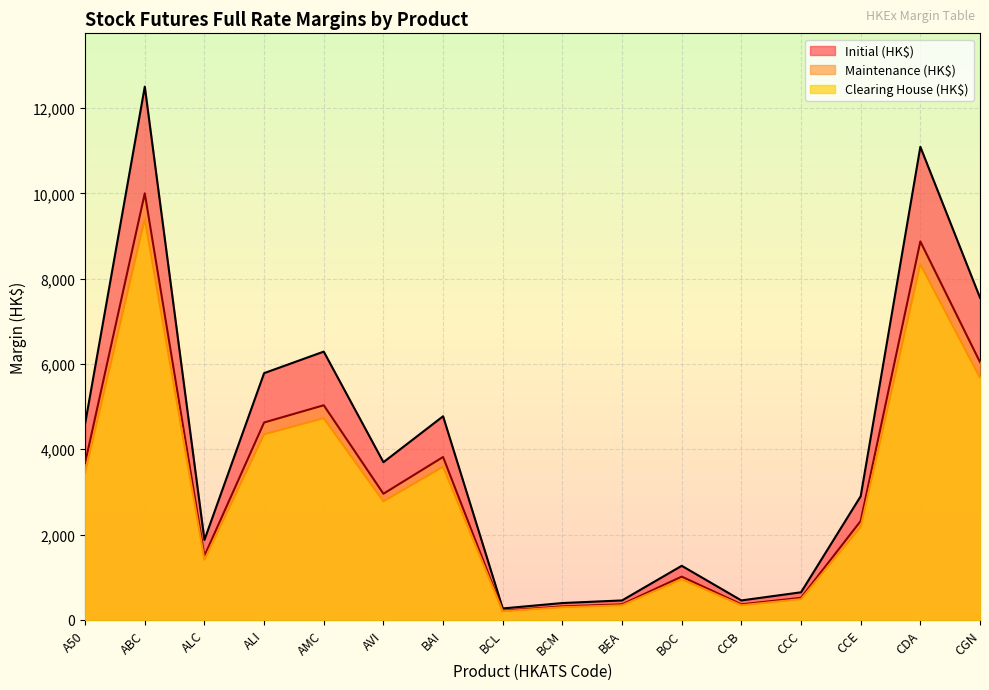

What is the approximate value of Initial (HK$) at BCM, to the nearest 50?

400